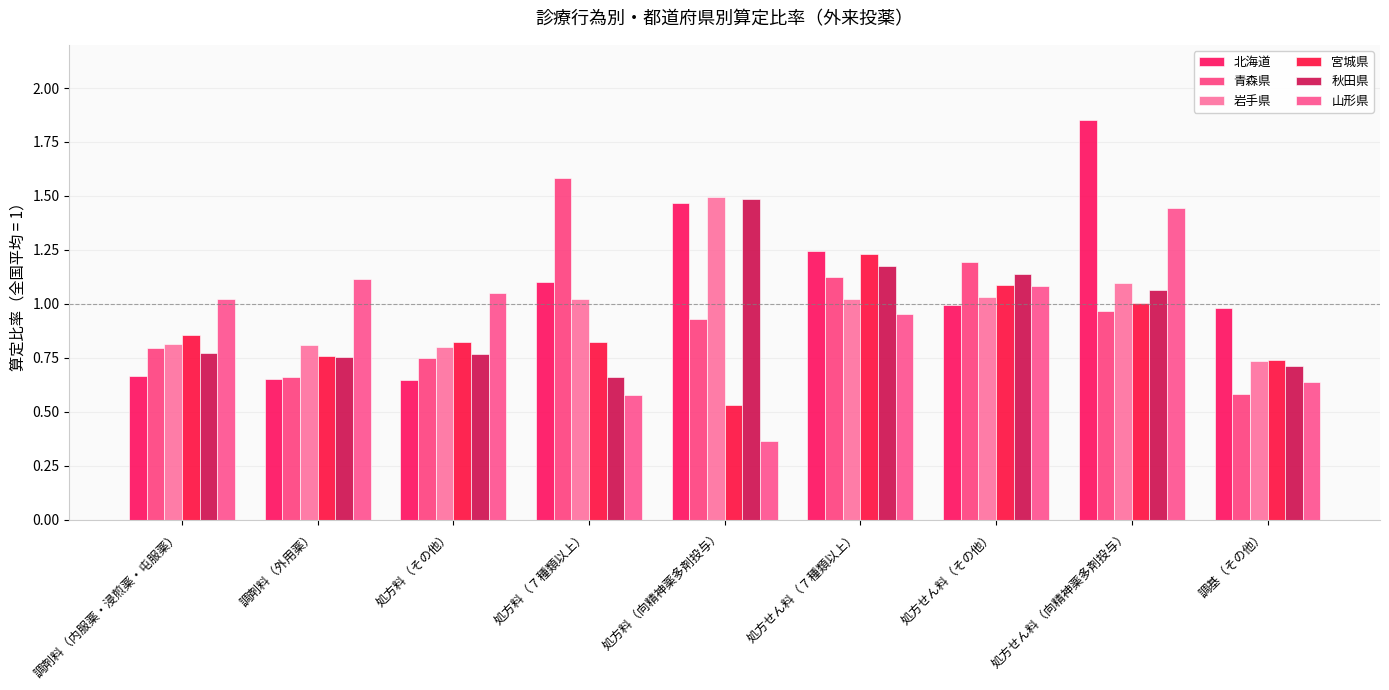

At which category is the sum across all series the highest?

処方せん料（向精神薬多剤投与）